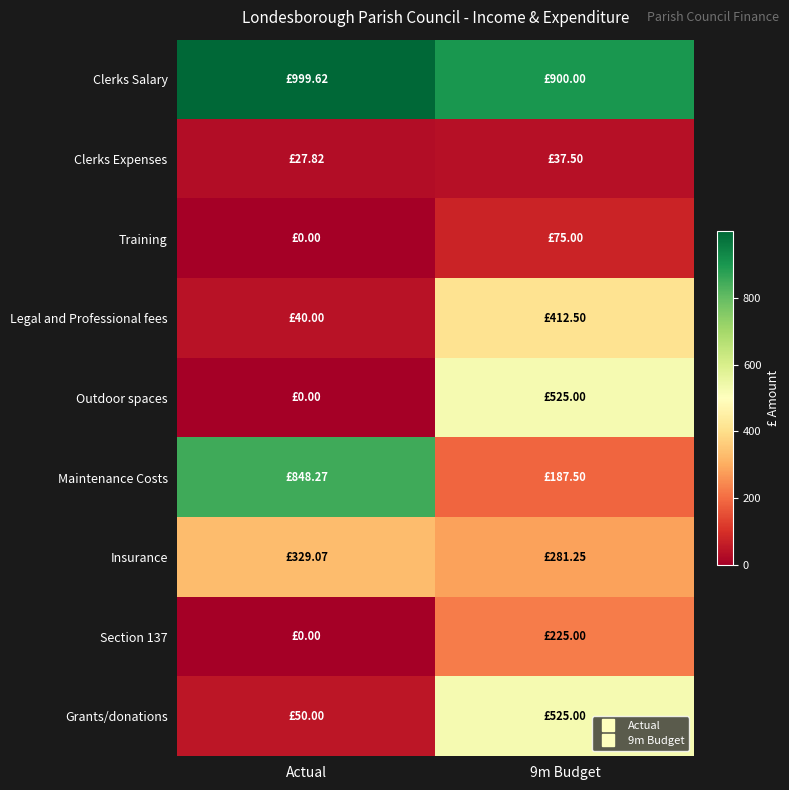

Which label corresponds to the largest value in the chart?

Actual